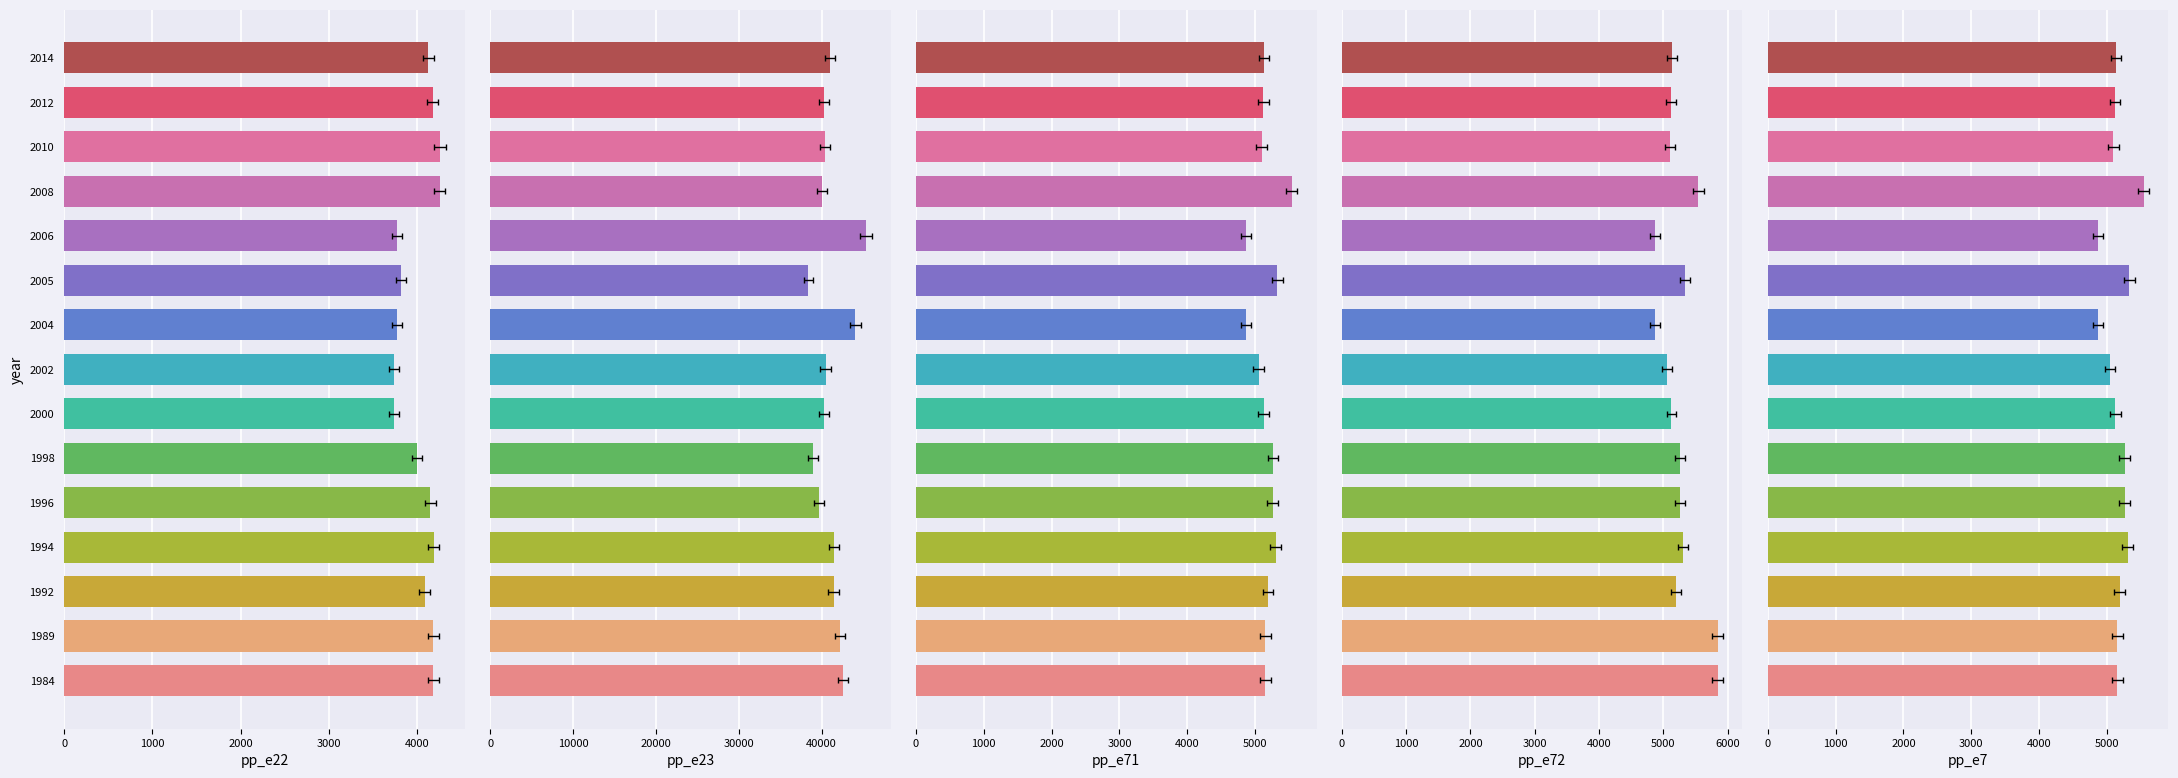

How many data points in pp_e72 are above 5190?

7